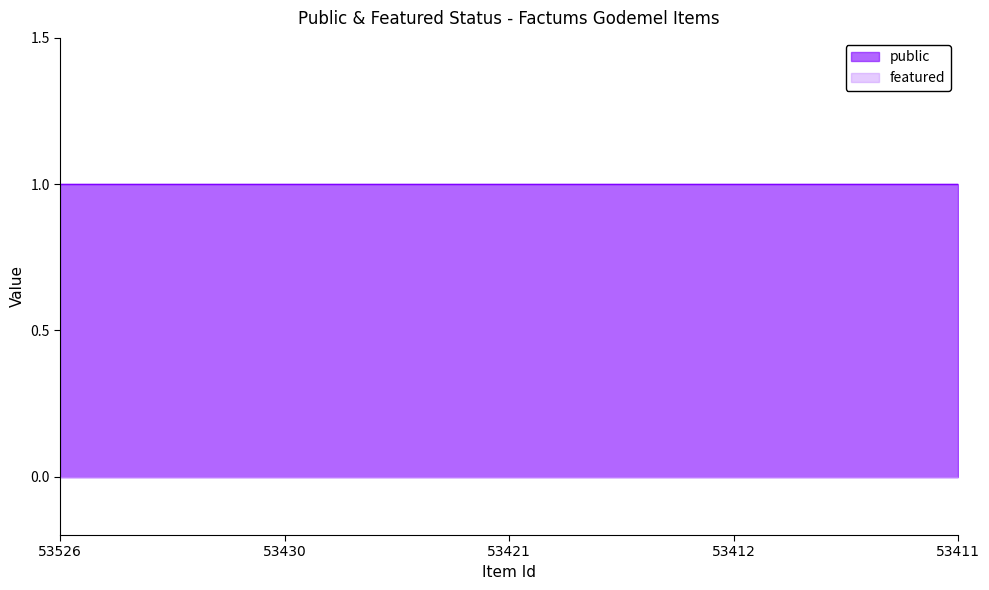

What is the value of the public point at the 1st from the left?

1